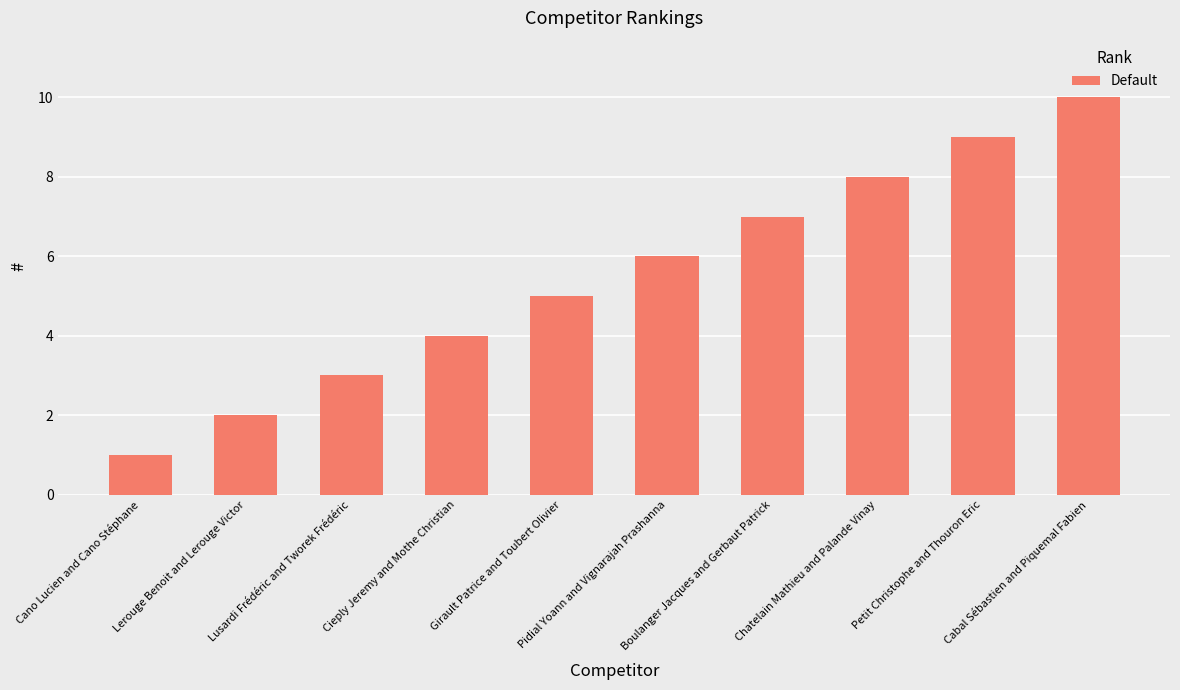

Which label corresponds to the largest value in the chart?

Cabal Sébastien and Piquemal Fabien